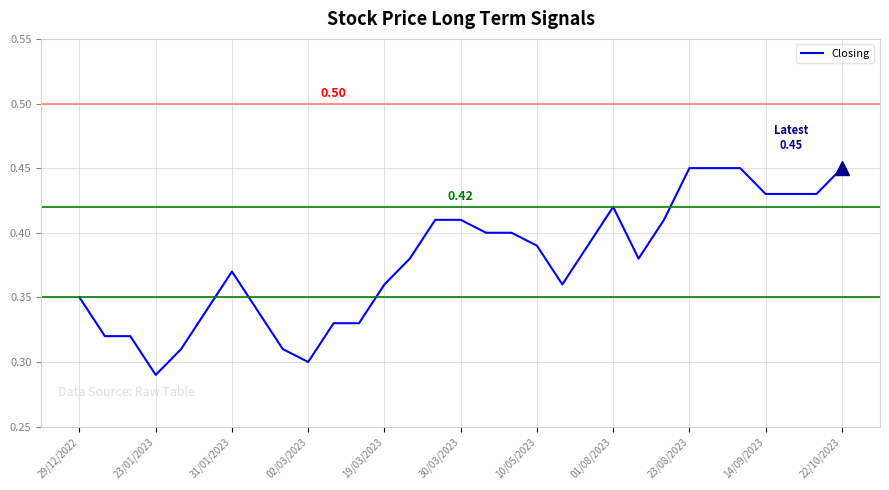

How many values are between 0 and 1?

31